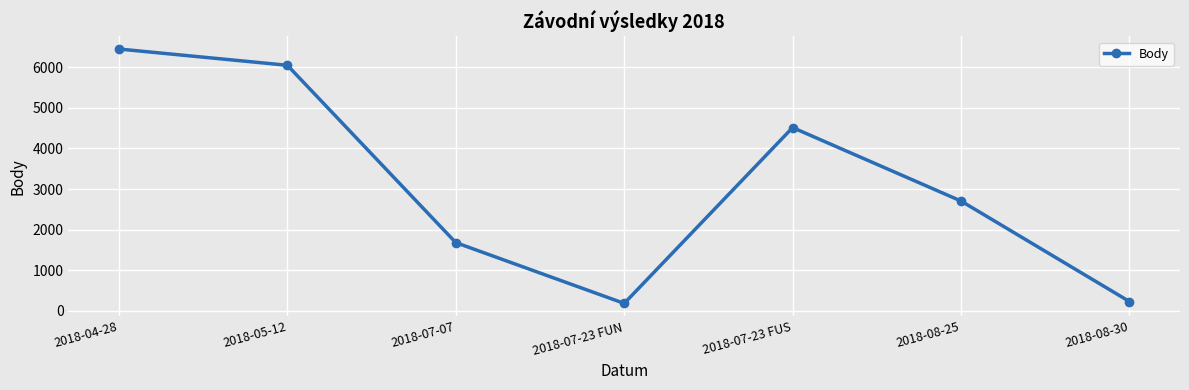

What is the label of the 2nd point from the left?

2018-05-12